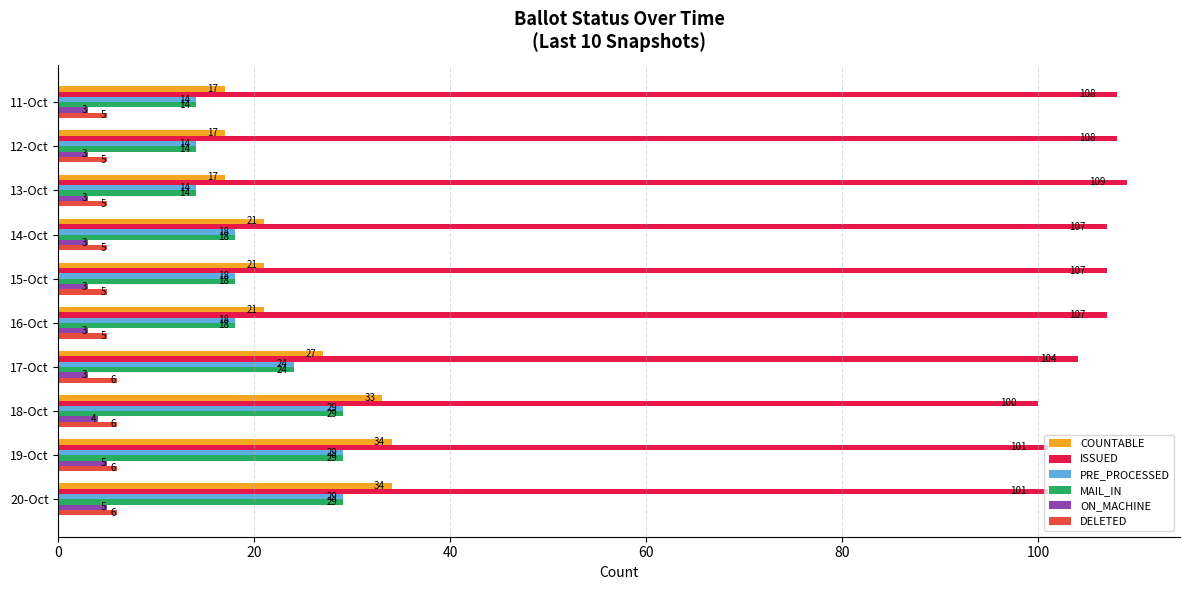

Which series has the widest spread of values?

COUNTABLE